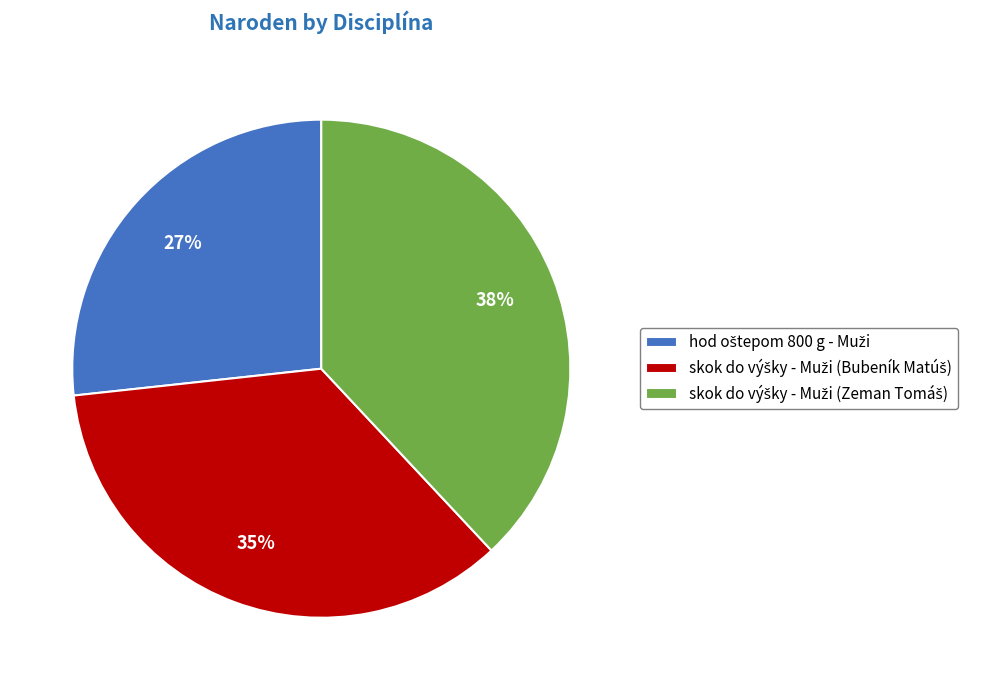

Does any single category account for the majority?

No